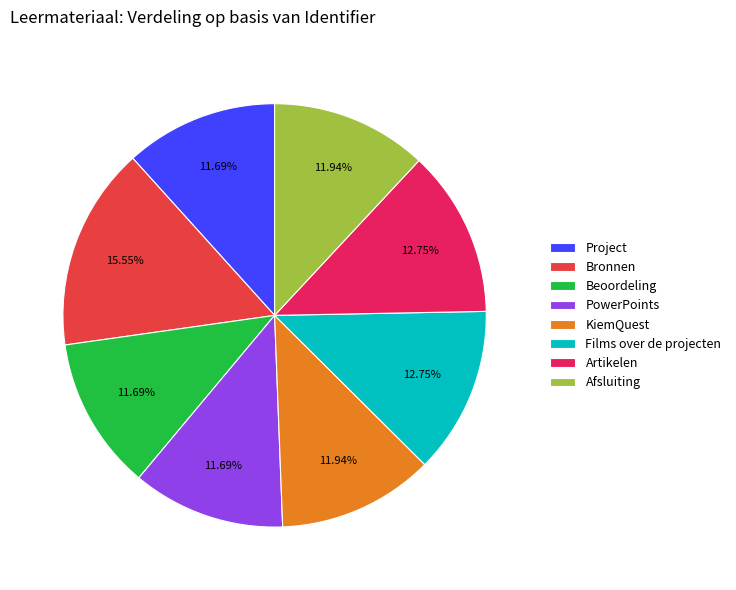

To the nearest percent, what portion does Bronnen represent?

16%